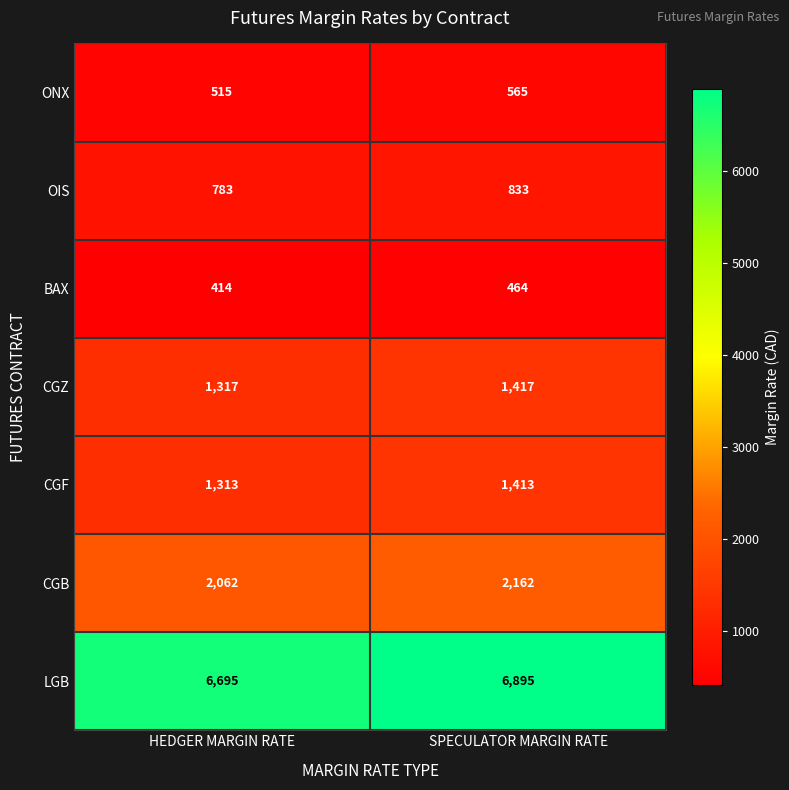

Reading left to right, transcribe all the data shown in this chart.

ONX: HEDGER MARGIN RATE=515	SPECULATOR MARGIN RATE=565
OIS: HEDGER MARGIN RATE=783	SPECULATOR MARGIN RATE=833
BAX: HEDGER MARGIN RATE=414	SPECULATOR MARGIN RATE=464
CGZ: HEDGER MARGIN RATE=1317	SPECULATOR MARGIN RATE=1417
CGF: HEDGER MARGIN RATE=1313	SPECULATOR MARGIN RATE=1413
CGB: HEDGER MARGIN RATE=2062	SPECULATOR MARGIN RATE=2162
LGB: HEDGER MARGIN RATE=6695	SPECULATOR MARGIN RATE=6895